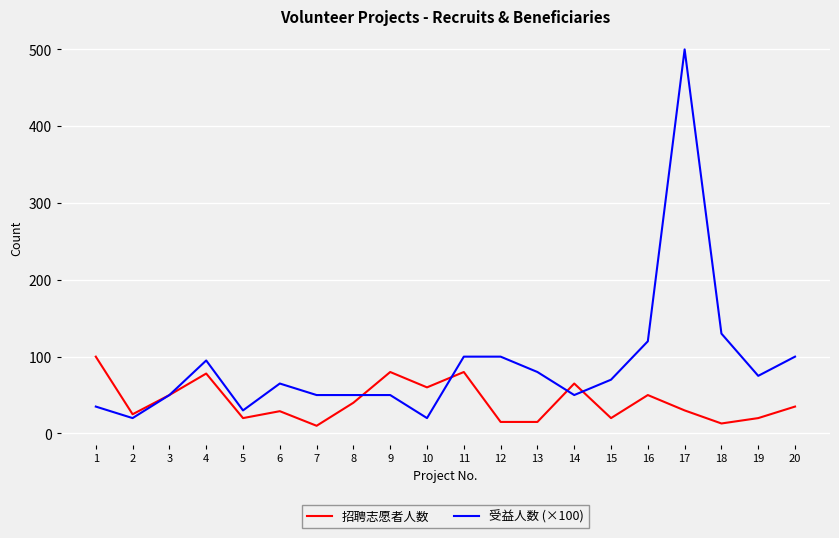

What is the sum of the 招聘志愿者人数 values at 9 and 5?

100